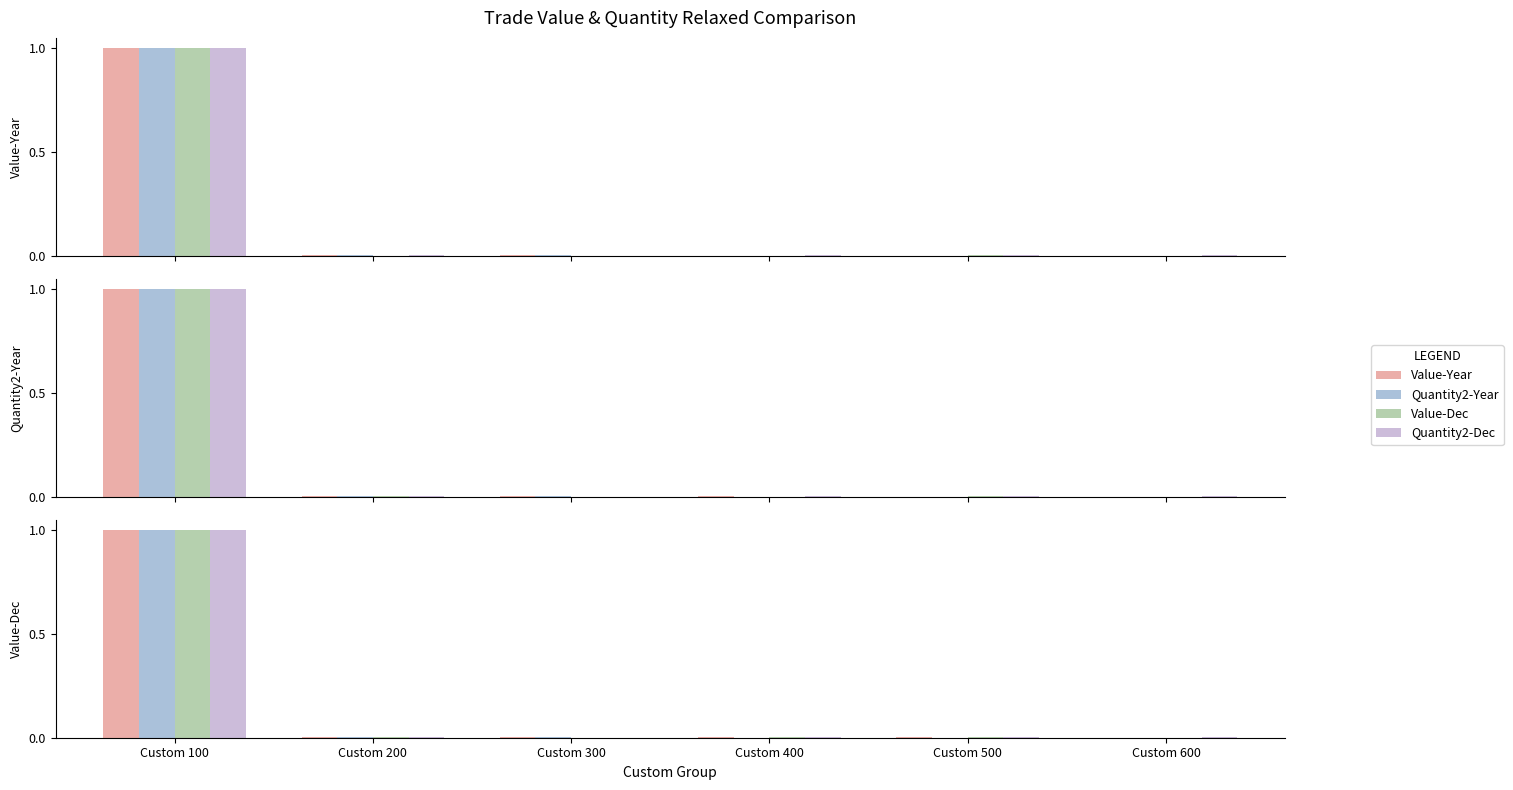

Does the chart contain any negative values?

No